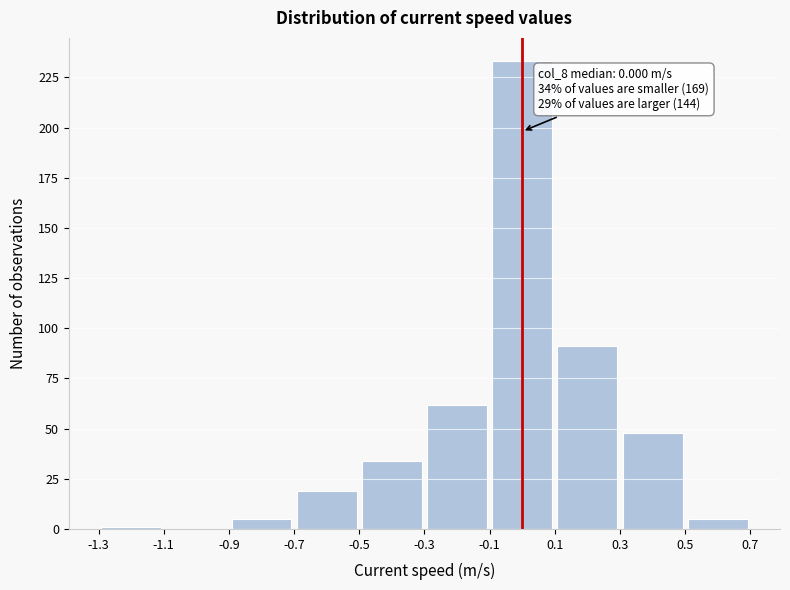

Which range on the x-axis has the tallest bar?

-0.1 to 0.1